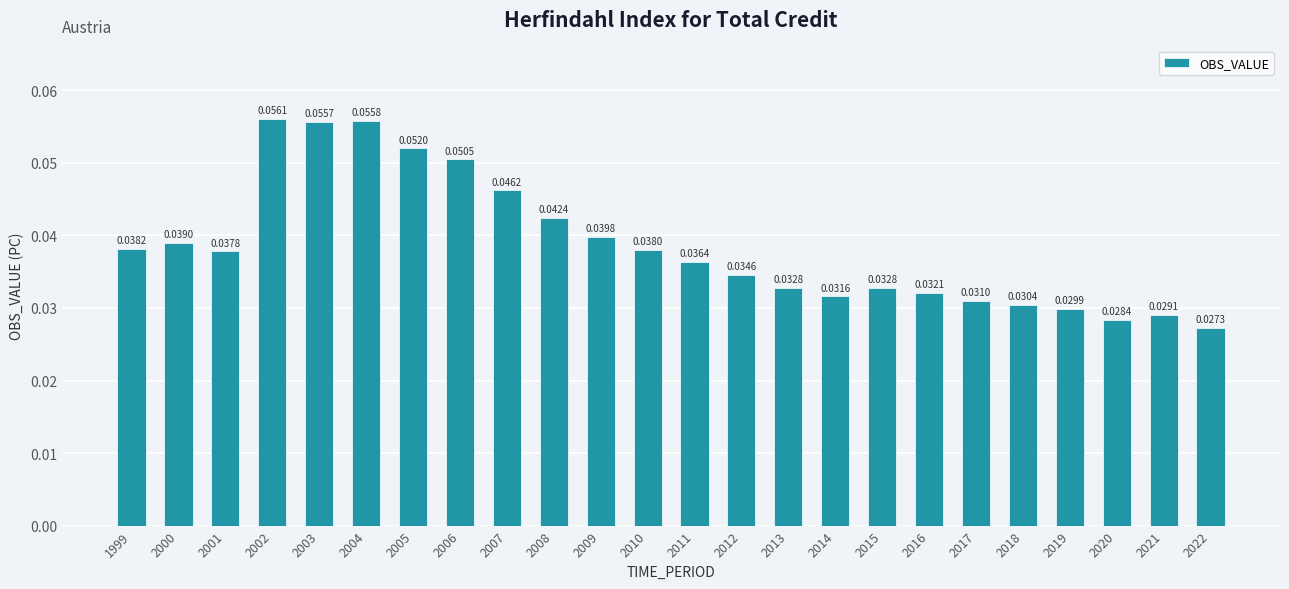

Does the chart contain any negative values?

No